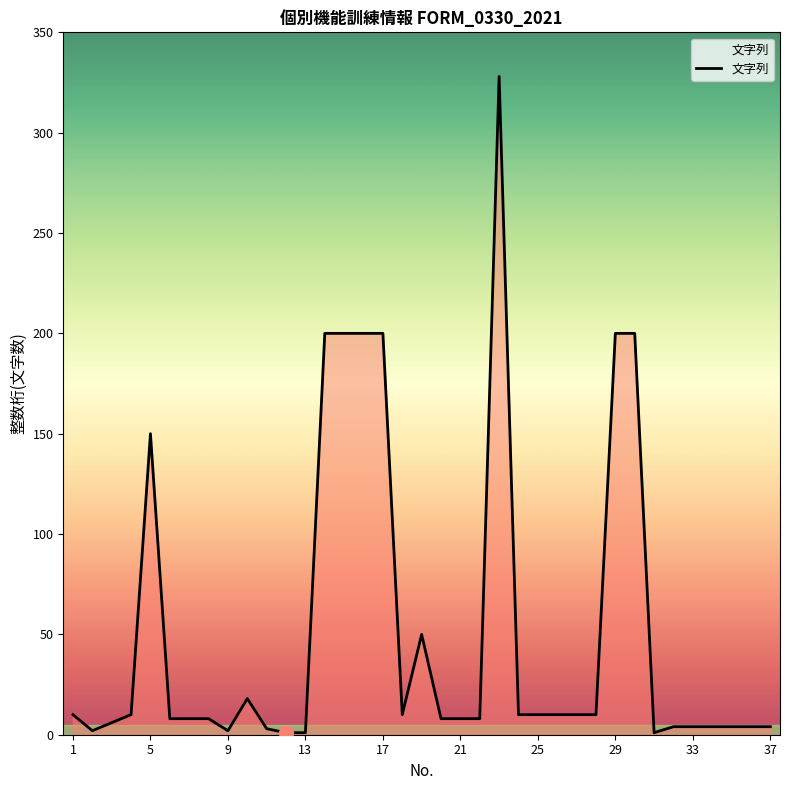

Count the number of categories in the chart.

37